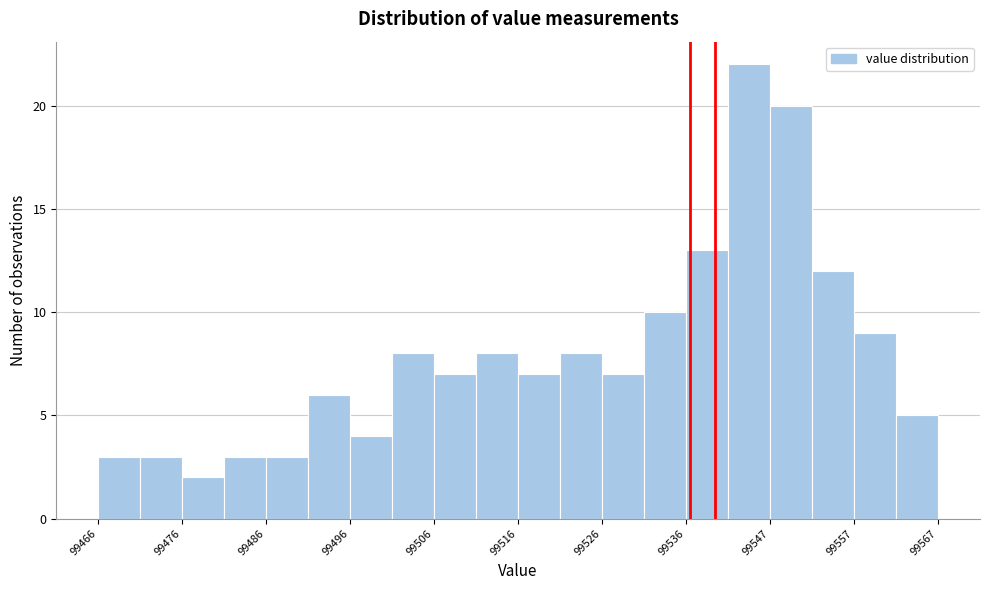

Around what value on the x-axis is the tallest bar? Give the approximate position of its centre, as read against the axis.

99544